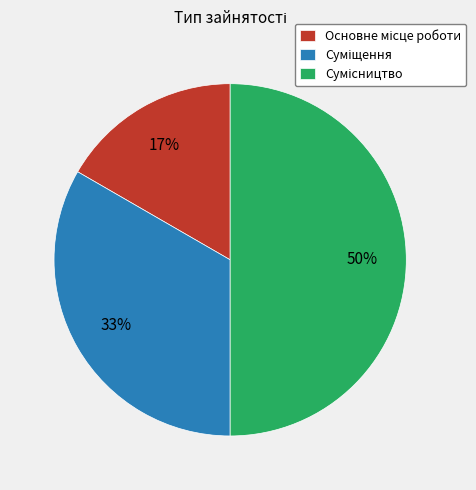

To the nearest percent, what is the difference between the largest and smallest slice percentages?

33%